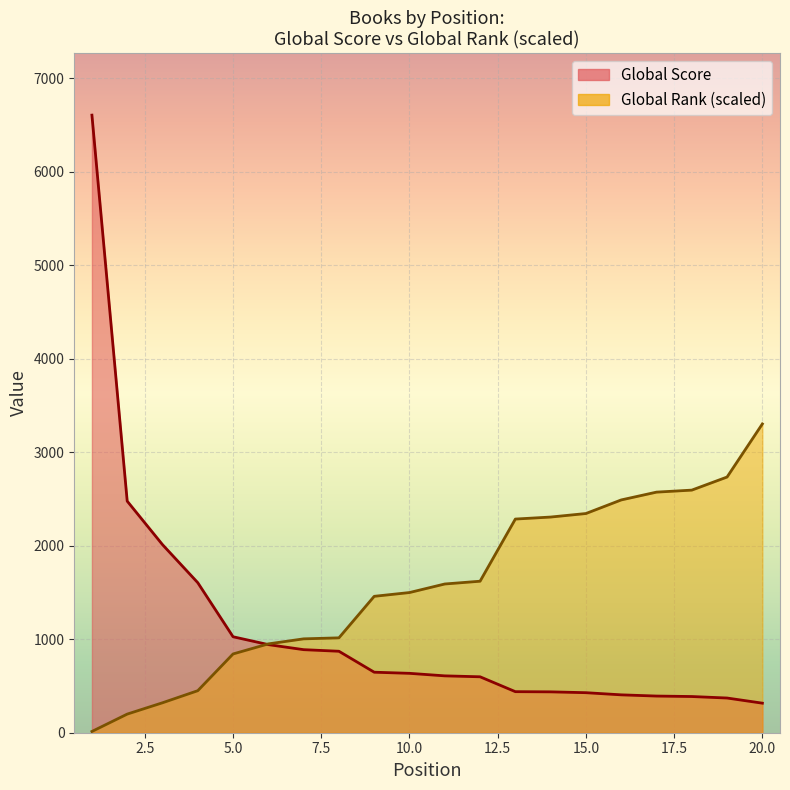

Where does the Global Score series first go above 635?

1